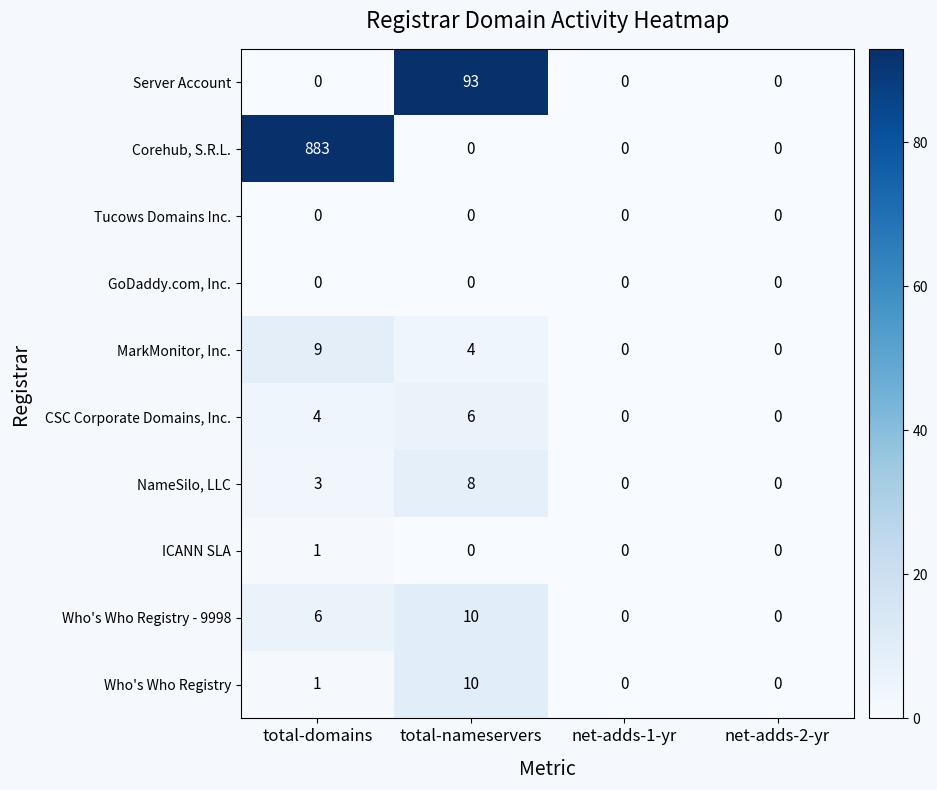

What is the total value across all series at total-nameservers?

131